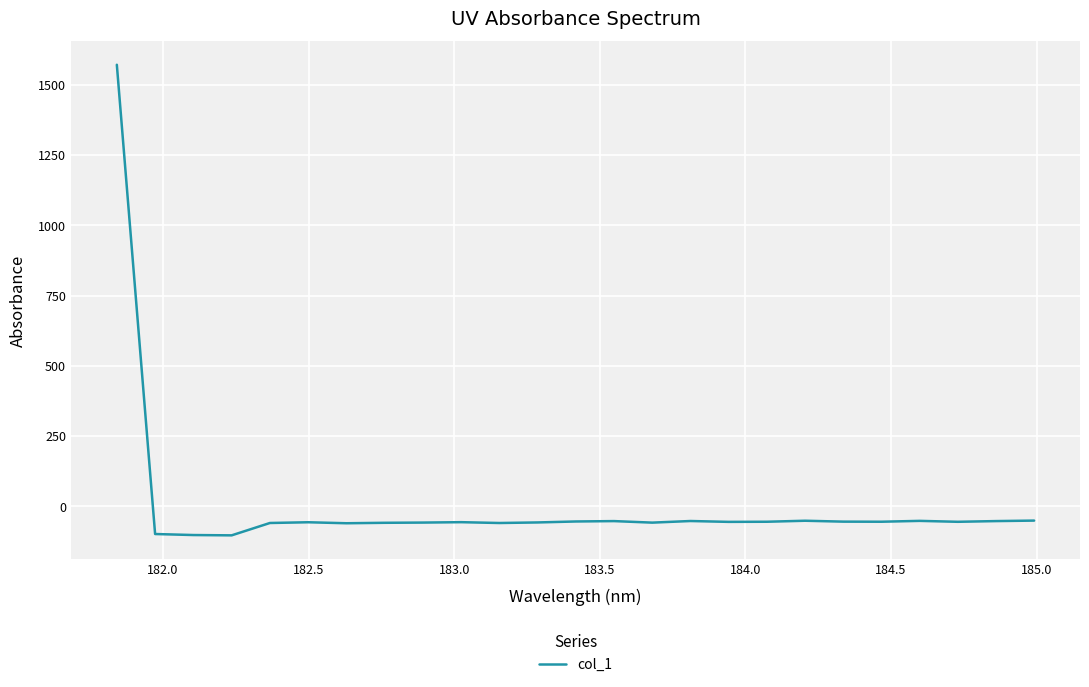

What is the minimum value shown in the chart?

-103.4